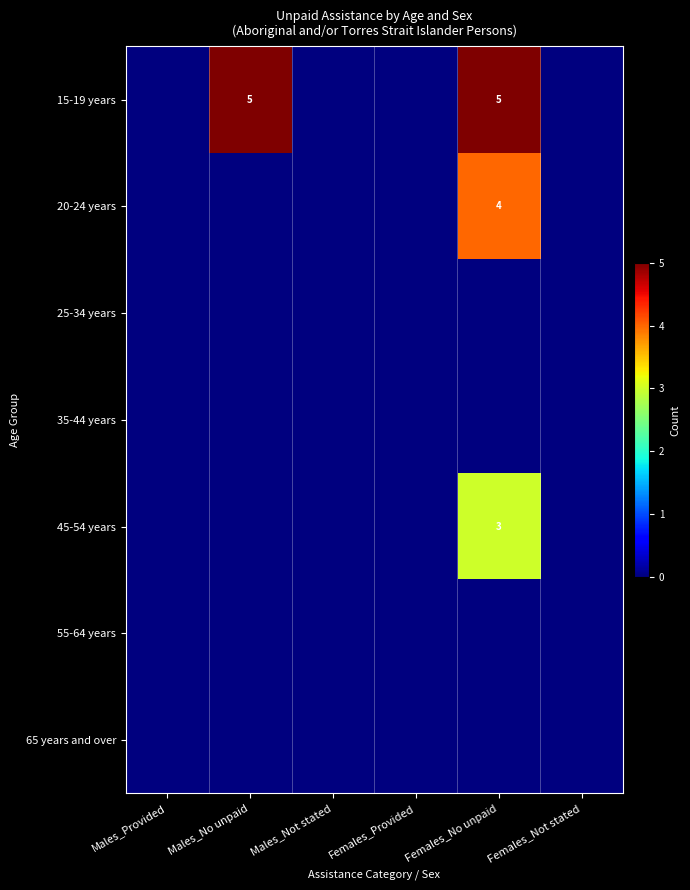

The value of 20-24 years at Females_No unpaid is 4. True or false?

True